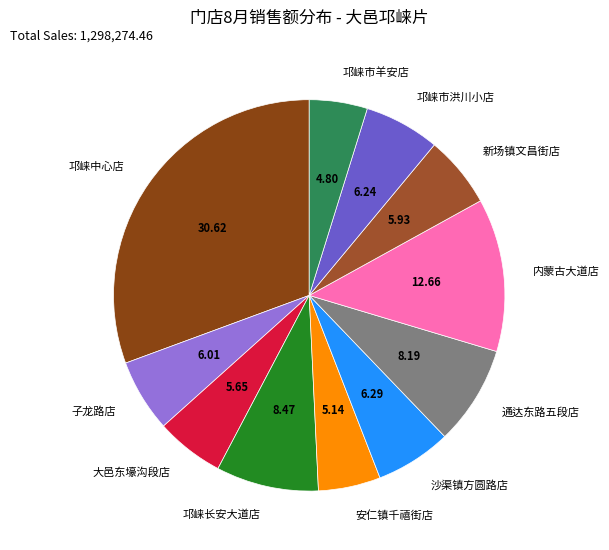

Is there any slice that represents more than half of the pie?

No